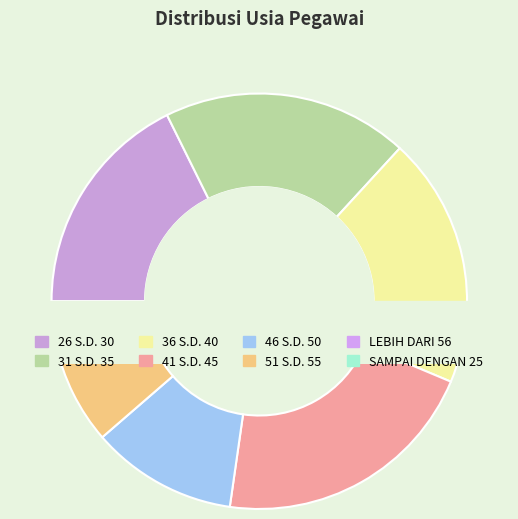

To the nearest percent, what portion does 46 S.D. 50 represent?

11%